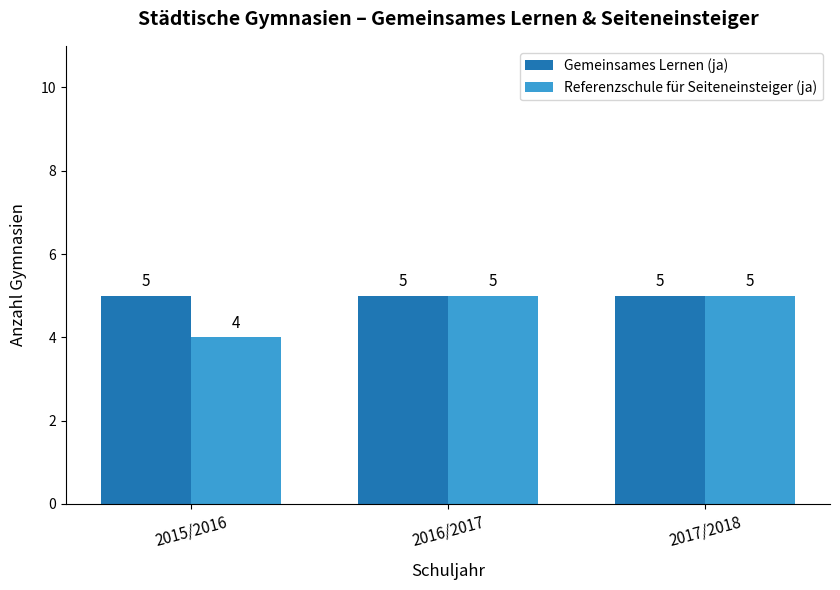

What is the total value across all series at 2016/2017?

10